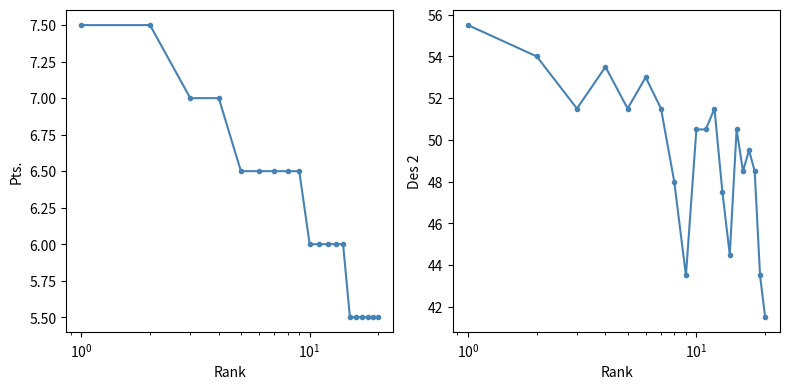

Reading left to right, list all the values displayed in this chart.

Pts.: 7.5	7.5	7.0	7.0	6.5	6.5	6.5	6.5	6.5	6.0	6.0	6.0	6.0	6.0	5.5	5.5	5.5	5.5	5.5	5.5
Des 2: 55.5	54.0	51.5	53.5	51.5	53.0	51.5	48.0	43.5	50.5	50.5	51.5	47.5	44.5	50.5	48.5	49.5	48.5	43.5	41.5